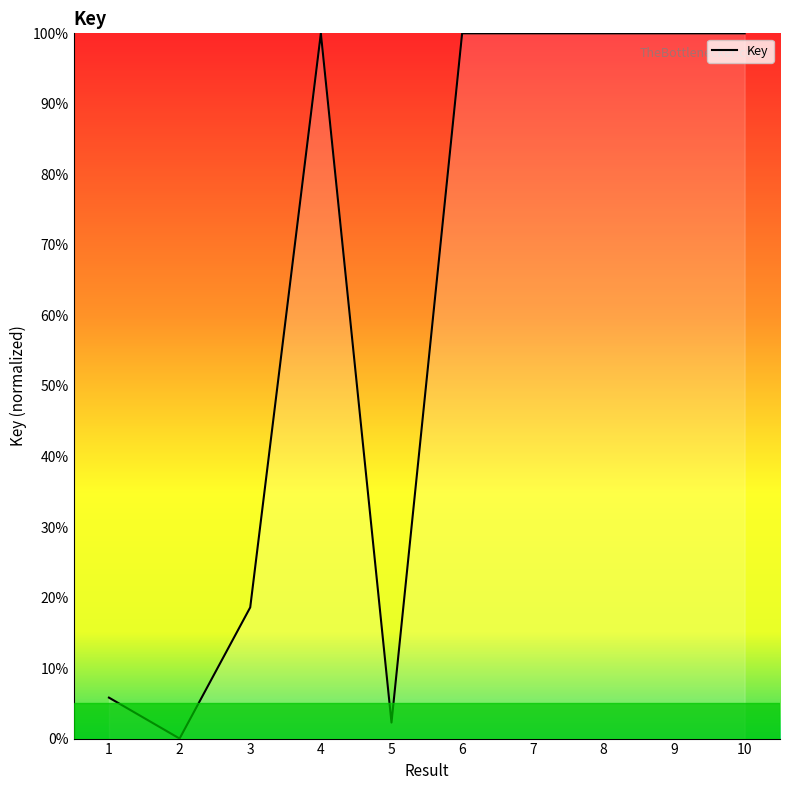

What is the average value?

62.7